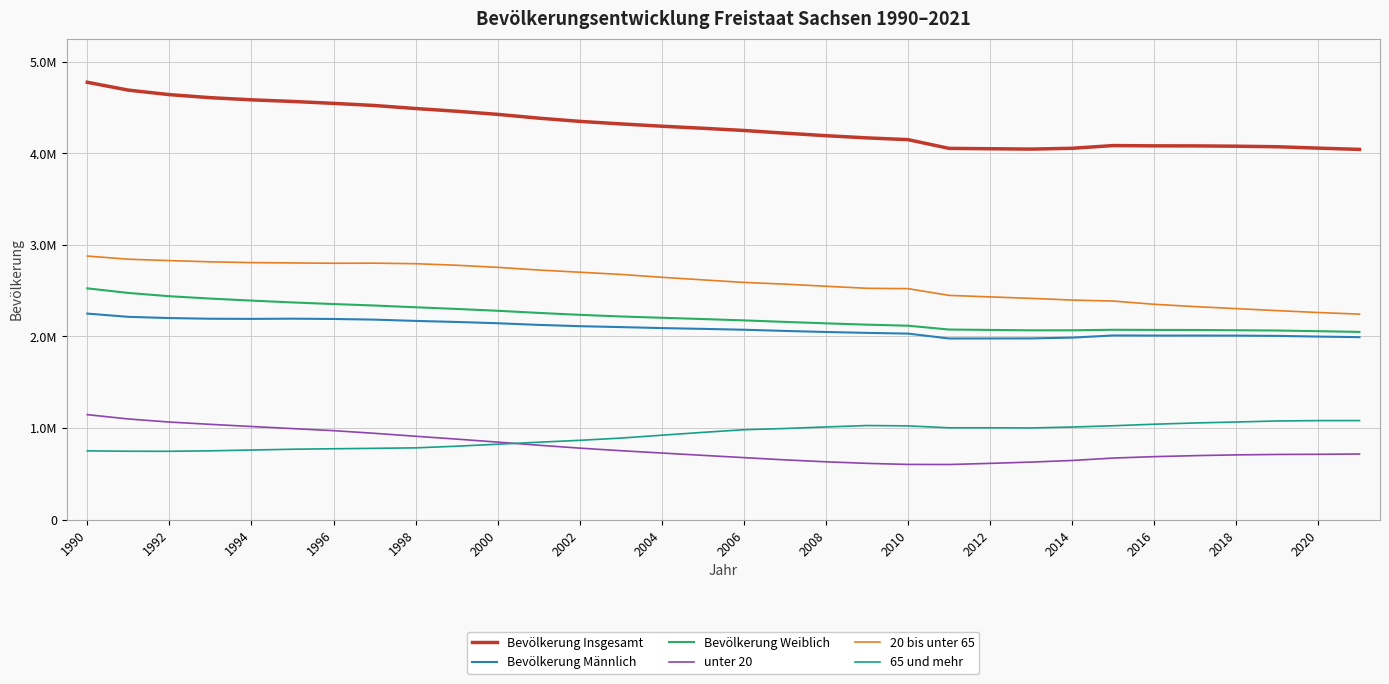

At which label does Bevölkerung Insgesamt first exceed 4273754?

1990